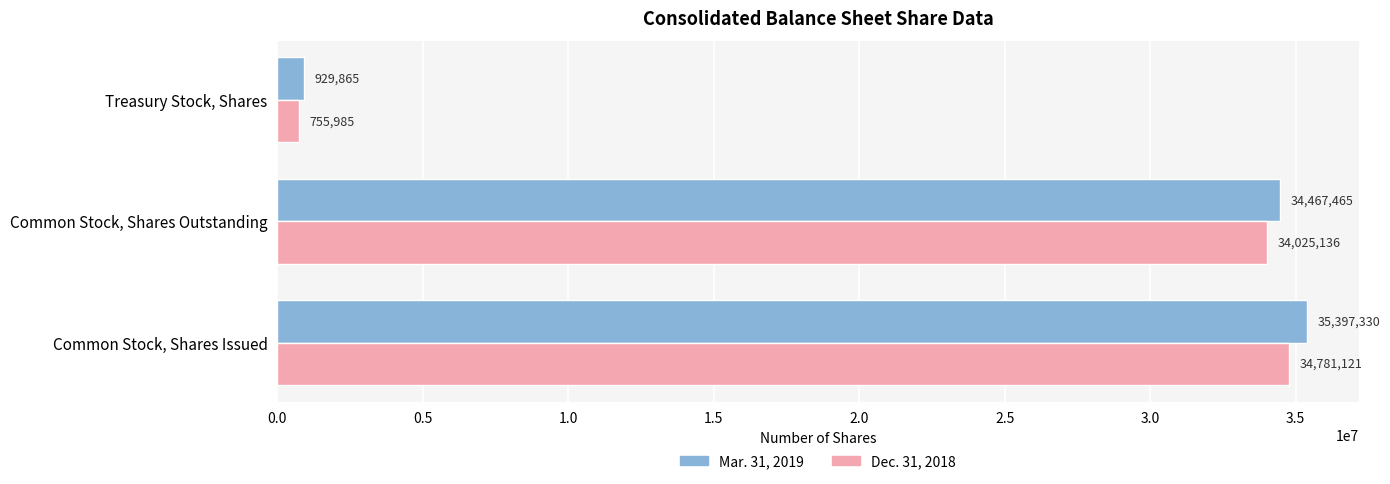

Which series has the widest spread of values?

Mar. 31, 2019